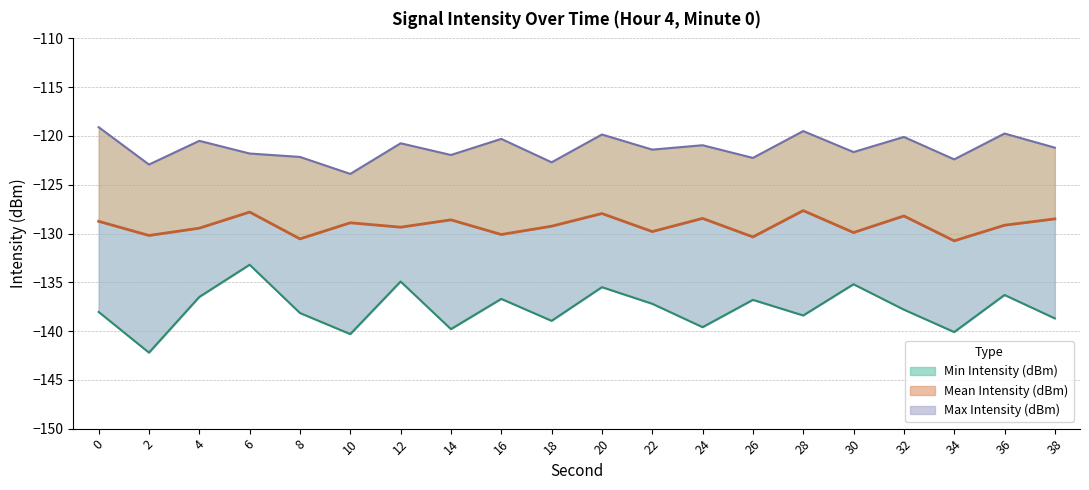

What is the value of the Min Intensity (dBm) point at the 4th from the left?

-133.2